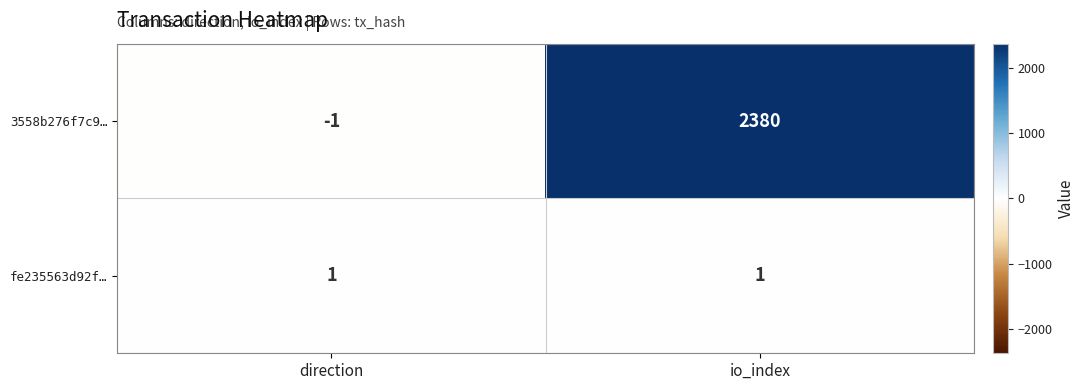

What is the total value across all series at io_index?

2381